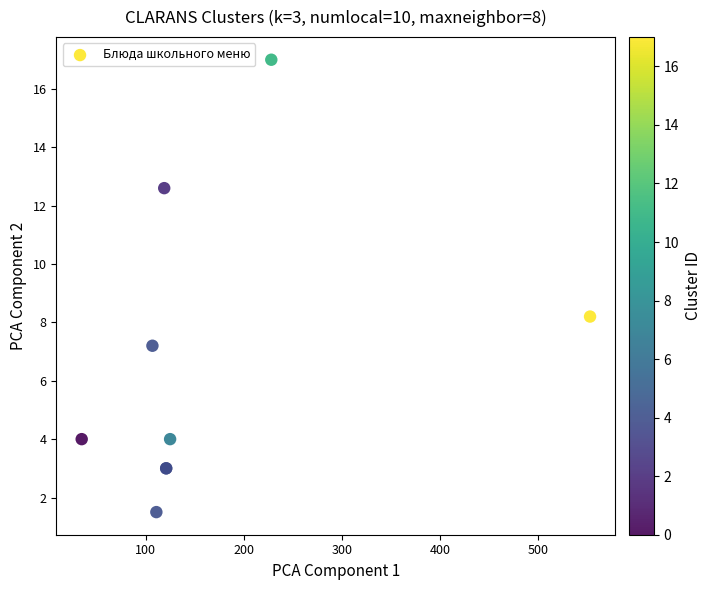

What Y value in the scatter plot is closest to 9?

8.2